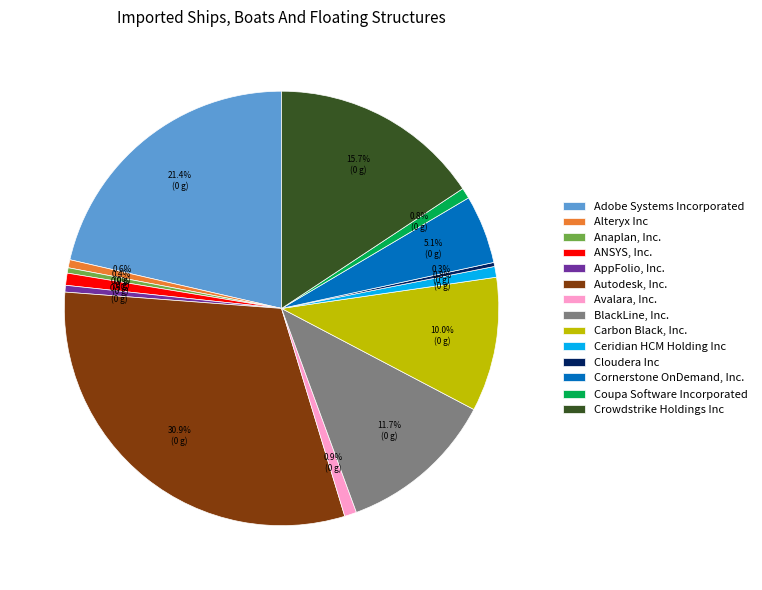

Does any single category account for the majority?

No